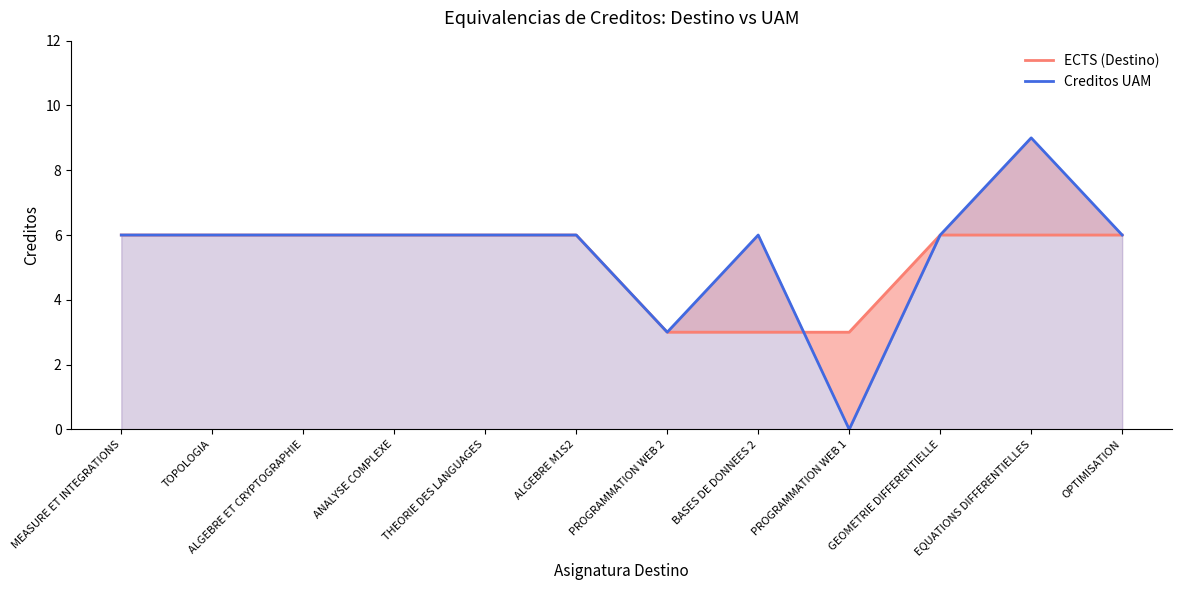

Which category has the lowest value across all series?

PROGRAMMATION WEB 1